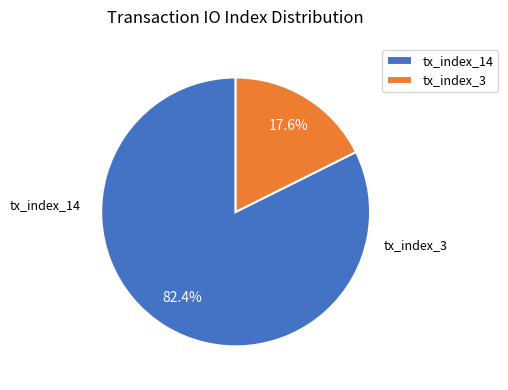

What percentage is NOT represented by tx_index_14?

17.6%